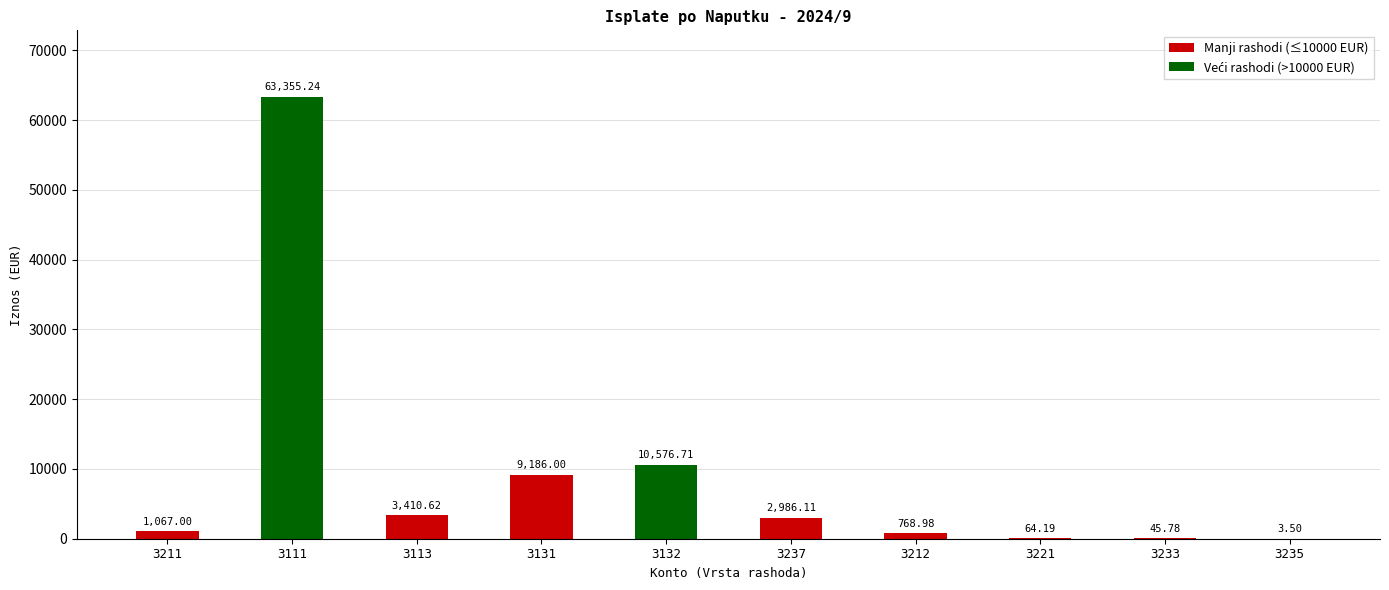

At which category does the chart reach its peak across all series?

3111